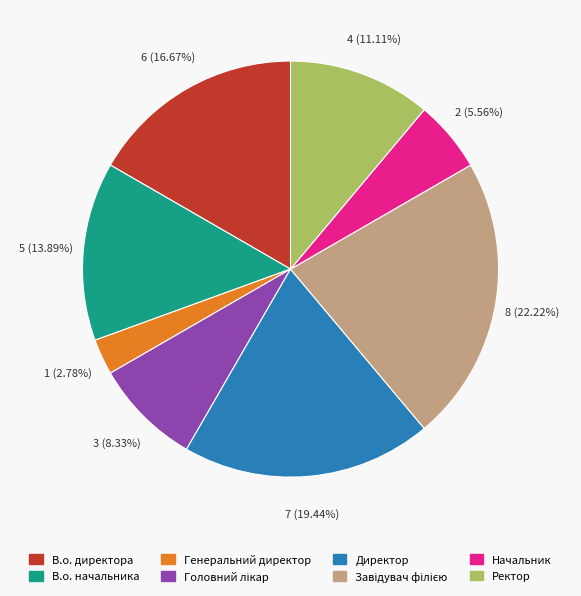

Which category has the smallest portion of the pie?

Генеральний директор